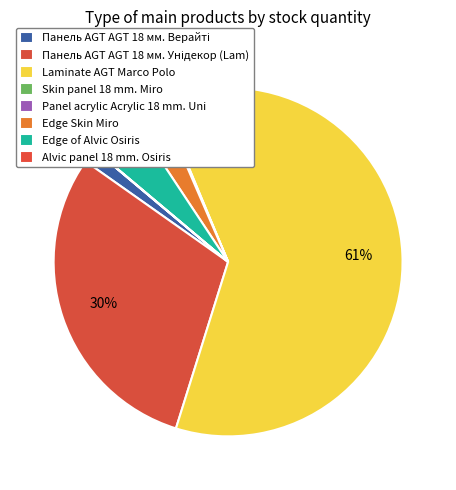

What portion of the pie excludes Skin panel 18 mm. Miro?

99.9%